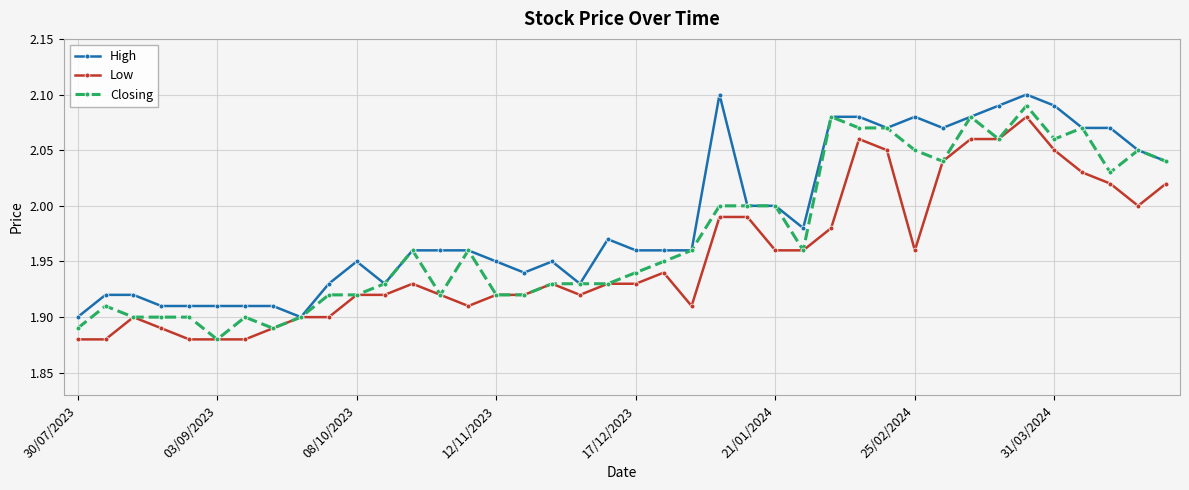

Rank the series by their average value, from lowest to highest.

Low, Closing, High